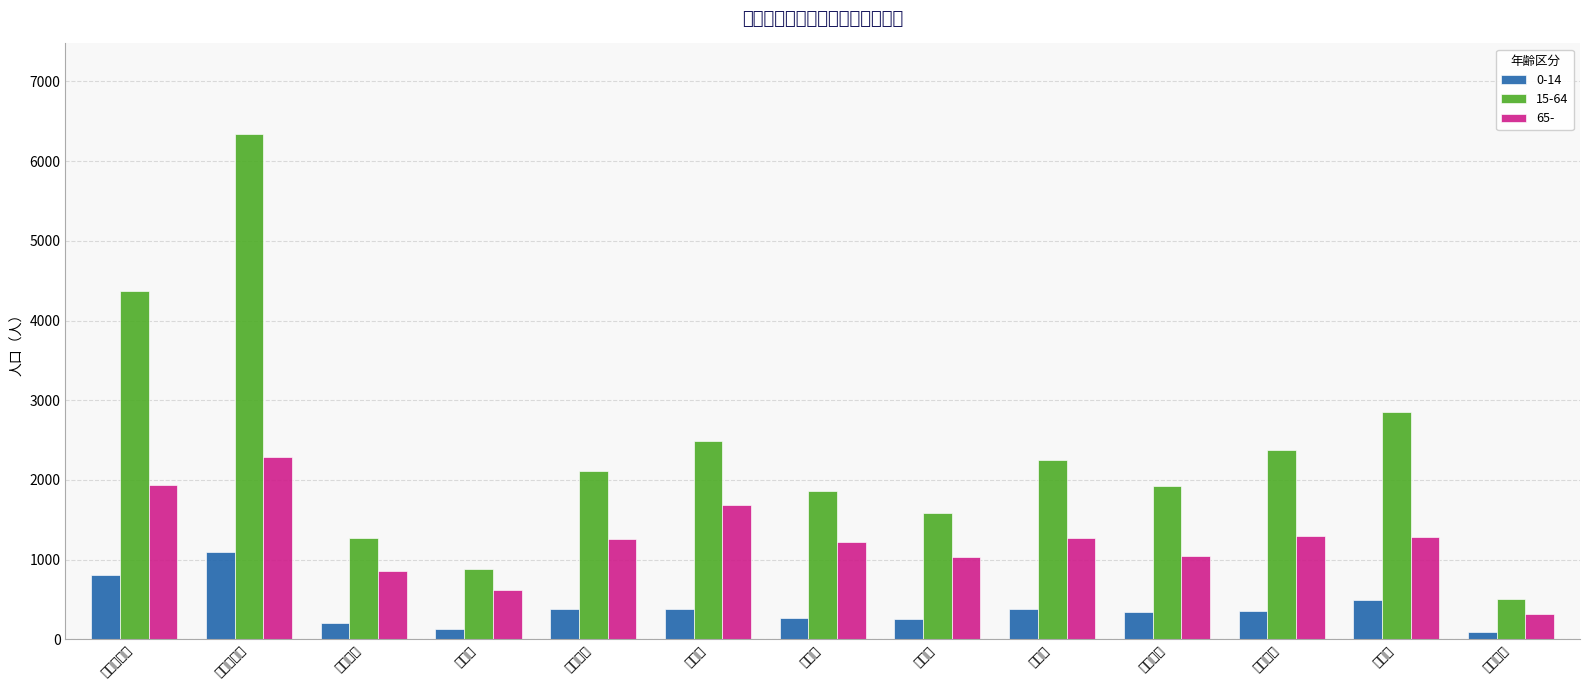

What is the difference between the 15-64 values at 岩井第二小 and 弓馬田小?

5057